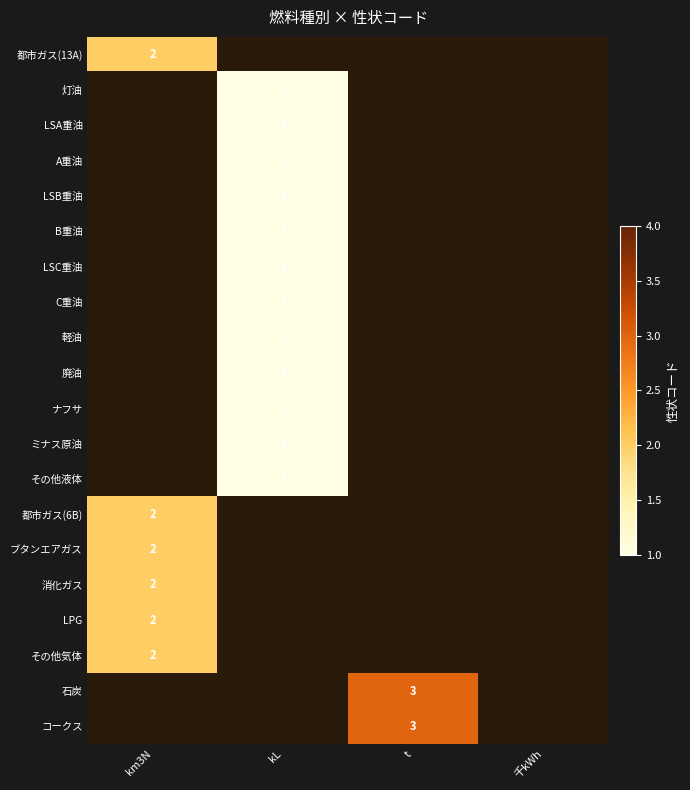

The ブタンエアガス series shows 1 at km3N. True or false?

False